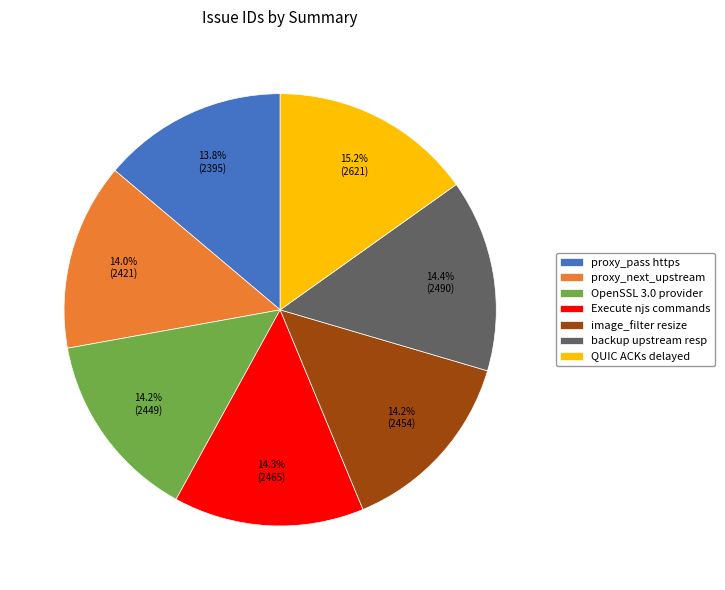

What is the ratio of the value at OpenSSL 3.0 provider to the value at proxy_pass https?

1.0